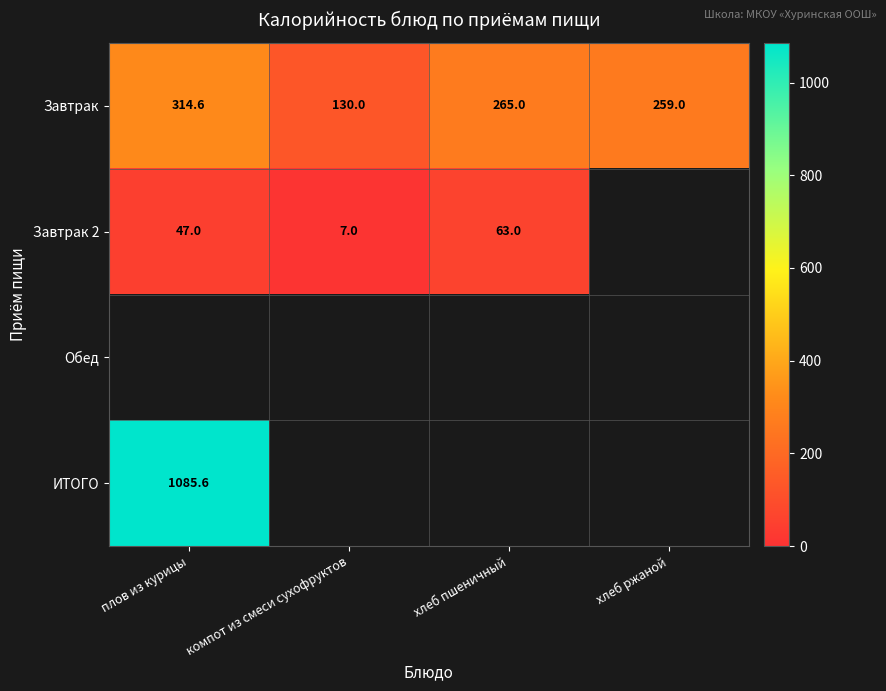

Read the Завтрак value at компот из смеси сухофруктов.

130.0